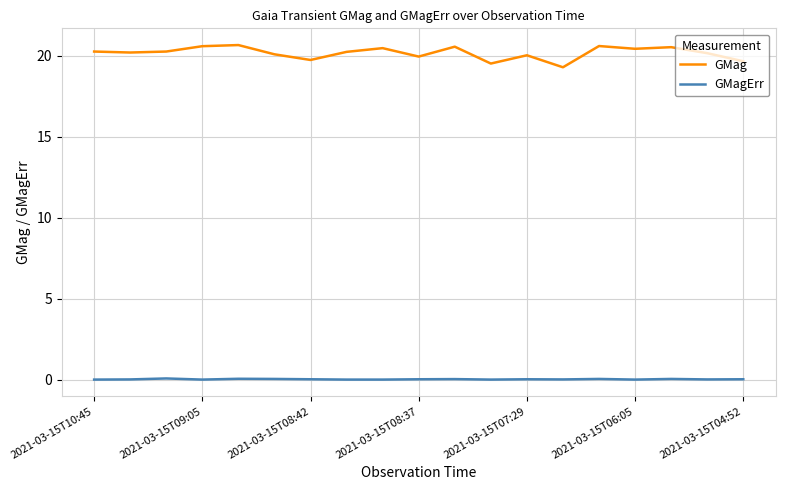

Which series has the largest total across all categories?

GMag